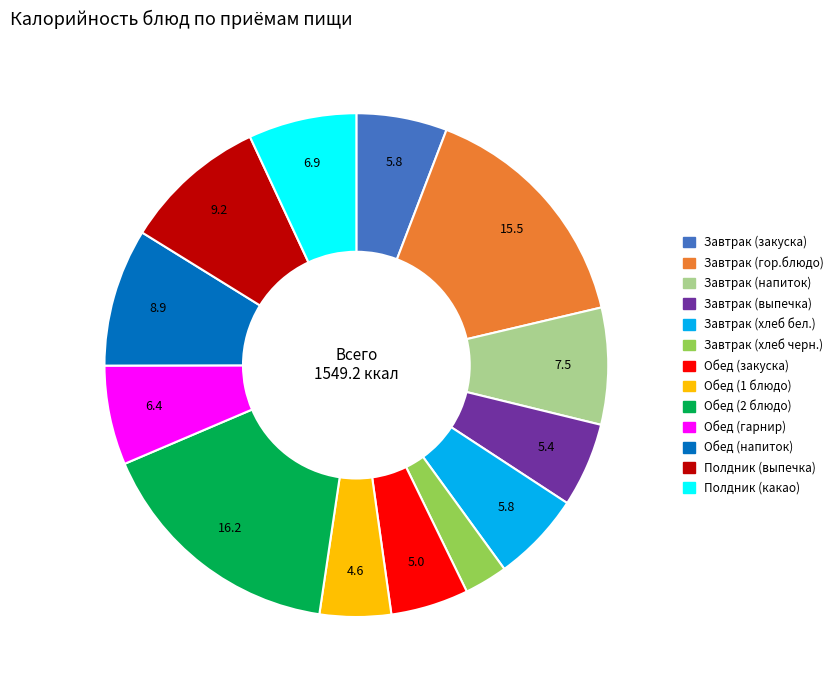

Is it true that Обед (1 блюдо) is 5% of the pie?

True